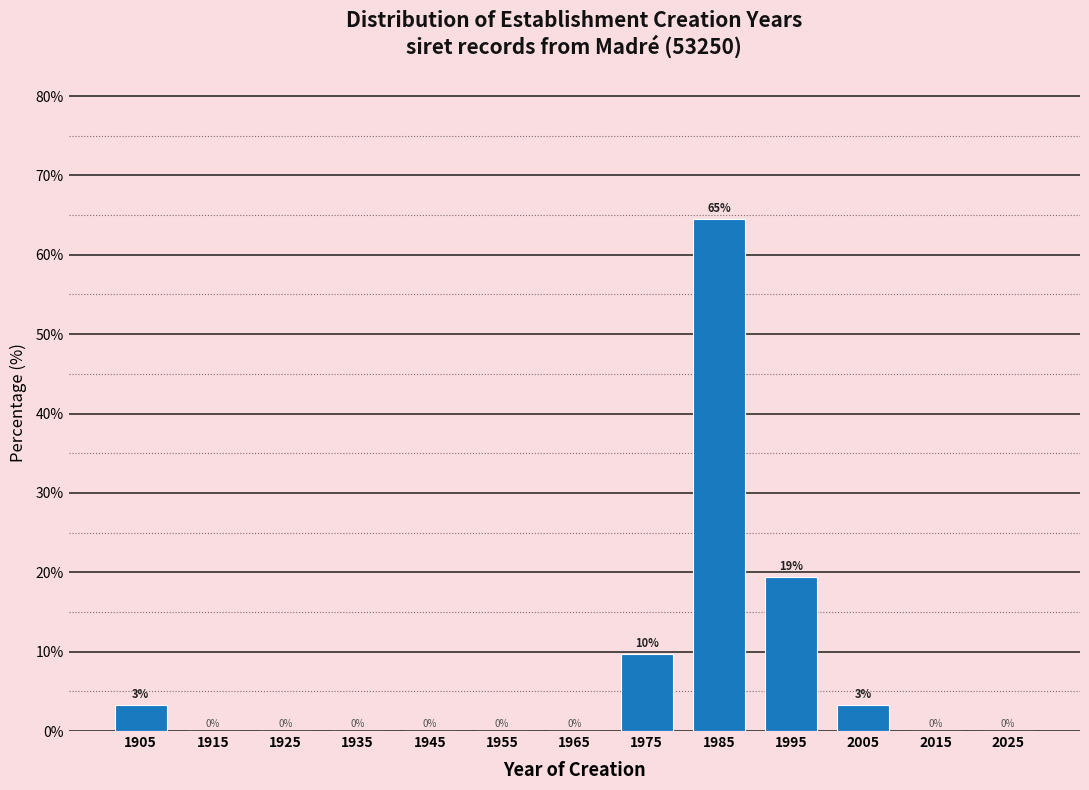

Which range on the x-axis has the tallest bar?

1980 to 1990